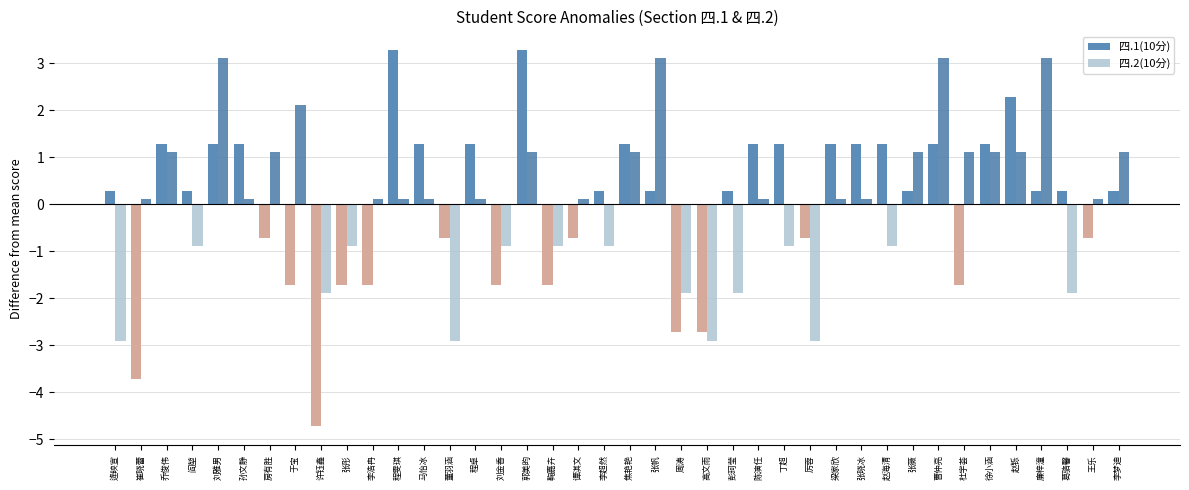

Rank the series by their maximum value, from highest to lowest.

四.1(10分), 四.2(10分)